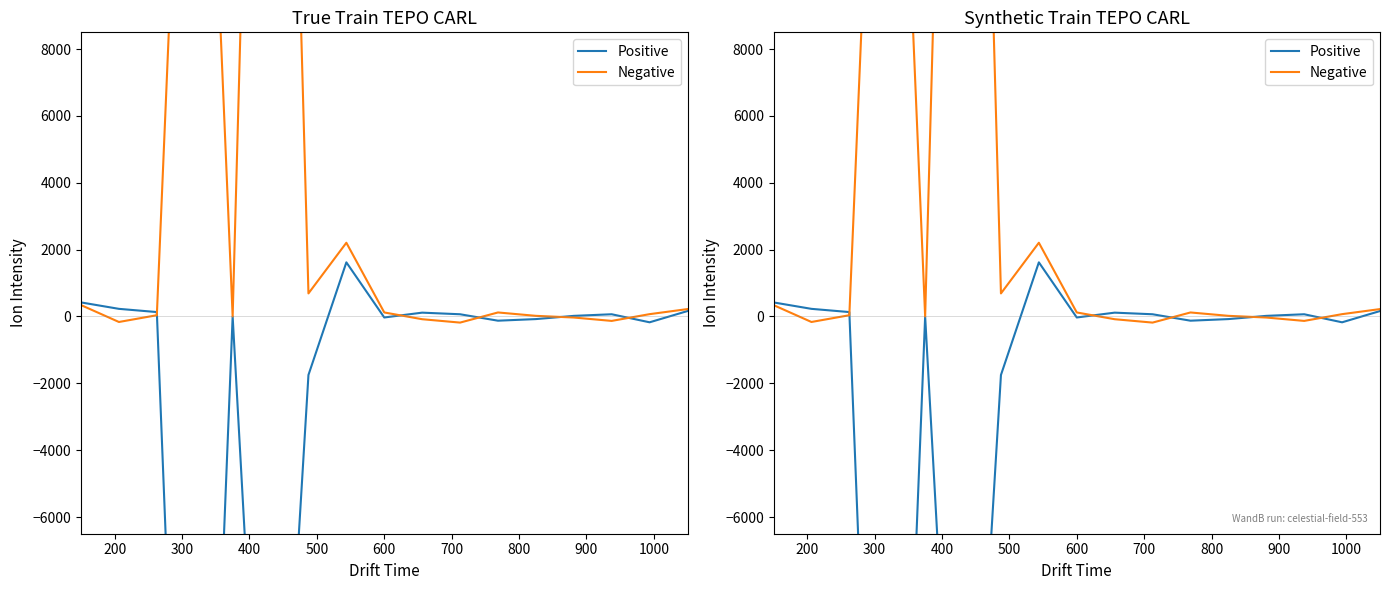

Does the chart display data point markers on the line(s)?

No